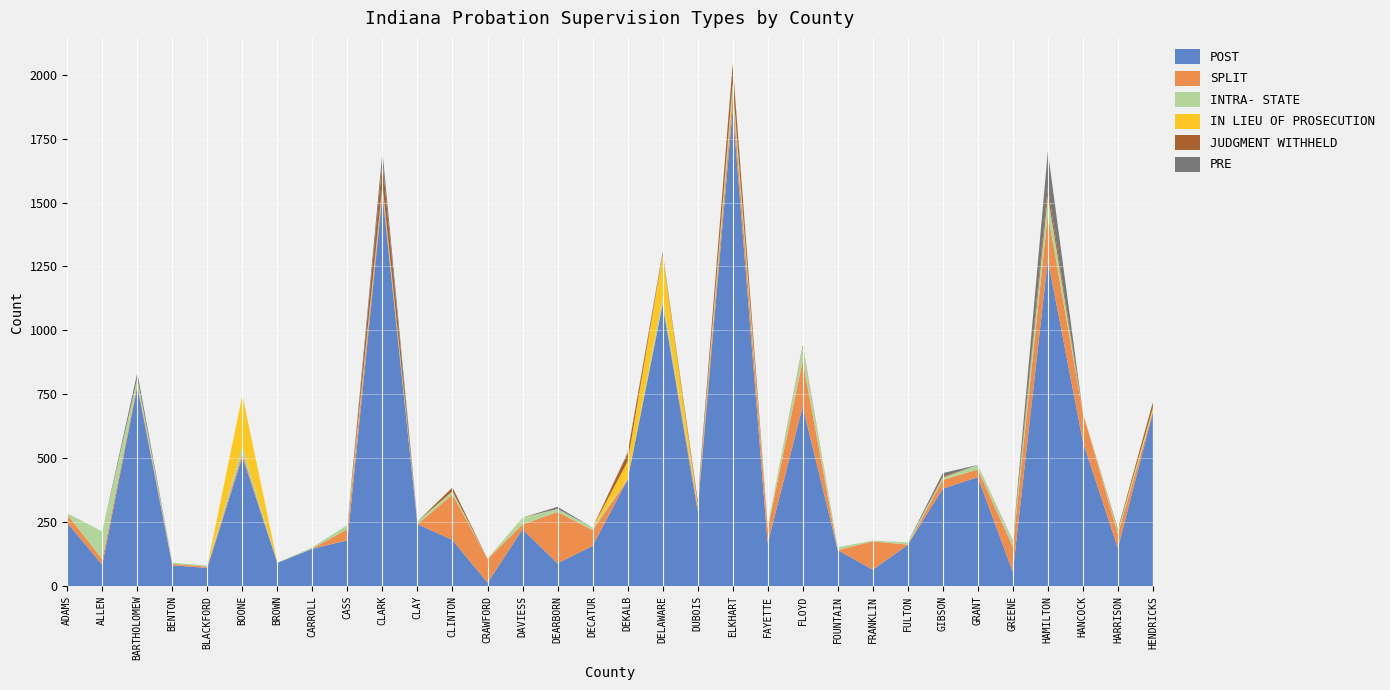

Reading right to left, what are all the values shown in this chart?

POST: HENDRICKS=679	HARRISON=148	HANCOCK=565	HAMILTON=1277	GREENE=55	GRANT=426	GIBSON=381	FULTON=161	FRANKLIN=64	FOUNTAIN=141	FLOYD=703	FAYETTE=166	ELKHART=1865	DUBOIS=295	DELAWARE=1100	DEKALB=416	DECATUR=157	DEARBORN=89	DAVIESS=222	CRAWFORD=13	CLINTON=180	CLAY=242	CLARK=1532	CASS=179	CARROLL=146	BROWN=91	BOONE=506	BLACKFORD=71	BENTON=81	BARTHOLOMEW=781	ALLEN=83	ADAMS=247
SPLIT: HENDRICKS=3	HARRISON=56	HANCOCK=112	HAMILTON=179	GREENE=99	GRANT=30	GIBSON=34	FULTON=1	FRANKLIN=111	FOUNTAIN=0	FLOYD=178	FAYETTE=59	ELKHART=54	DUBOIS=17	DELAWARE=7	DEKALB=0	DECATUR=62	DEARBORN=201	DAVIESS=19	CRAWFORD=93	CLINTON=178	CLAY=0	CLARK=20	CASS=44	CARROLL=1	BROWN=0	BOONE=15	BLACKFORD=5	BENTON=6	BARTHOLOMEW=9	ALLEN=22	ADAMS=33
INTRA- STATE: HENDRICKS=4	HARRISON=14	HANCOCK=2	HAMILTON=71	GREENE=21	GRANT=18	GIBSON=7	FULTON=9	FRANKLIN=3	FOUNTAIN=11	FLOYD=57	FAYETTE=8	ELKHART=41	DUBOIS=11	DELAWARE=25	DEKALB=2	DECATUR=10	DEARBORN=12	DAVIESS=26	CRAWFORD=1	CLINTON=13	CLAY=11	CLARK=18	CASS=16	CARROLL=5	BROWN=1	BOONE=27	BLACKFORD=4	BENTON=5	BARTHOLOMEW=24	ALLEN=109	ADAMS=5
IN LIEU OF PROSECUTION: HENDRICKS=11	HARRISON=0	HANCOCK=0	HAMILTON=0	GREENE=0	GRANT=0	GIBSON=2	FULTON=0	FRANKLIN=0	FOUNTAIN=0	FLOYD=0	FAYETTE=0	ELKHART=7	DUBOIS=0	DELAWARE=165	DEKALB=69	DECATUR=0	DEARBORN=0	DAVIESS=1	CRAWFORD=0	CLINTON=0	CLAY=0	CLARK=0	CASS=0	CARROLL=0	BROWN=0	BOONE=199	BLACKFORD=0	BENTON=0	BARTHOLOMEW=0	ALLEN=0	ADAMS=0
JUDGMENT WITHHELD: HENDRICKS=22	HARRISON=5	HANCOCK=0	HAMILTON=33	GREENE=2	GRANT=0	GIBSON=3	FULTON=0	FRANKLIN=0	FOUNTAIN=0	FLOYD=5	FAYETTE=0	ELKHART=74	DUBOIS=13	DELAWARE=0	DEKALB=32	DECATUR=0	DEARBORN=0	DAVIESS=0	CRAWFORD=0	CLINTON=15	CLAY=0	CLARK=91	CASS=0	CARROLL=0	BROWN=0	BOONE=0	BLACKFORD=0	BENTON=0	BARTHOLOMEW=0	ALLEN=0	ADAMS=0
PRE: HENDRICKS=1	HARRISON=0	HANCOCK=0	HAMILTON=140	GREENE=0	GRANT=0	GIBSON=15	FULTON=0	FRANKLIN=0	FOUNTAIN=0	FLOYD=0	FAYETTE=0	ELKHART=1	DUBOIS=0	DELAWARE=9	DEKALB=3	DECATUR=0	DEARBORN=8	DAVIESS=0	CRAWFORD=0	CLINTON=0	CLAY=0	CLARK=39	CASS=0	CARROLL=0	BROWN=0	BOONE=0	BLACKFORD=0	BENTON=0	BARTHOLOMEW=21	ALLEN=0	ADAMS=0